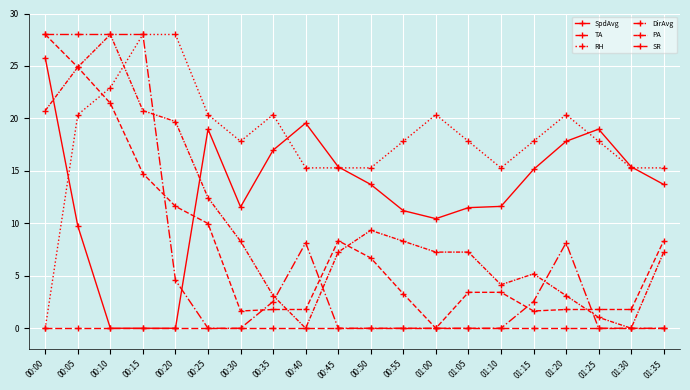

Is this an area chart (filled region under the line)?

No